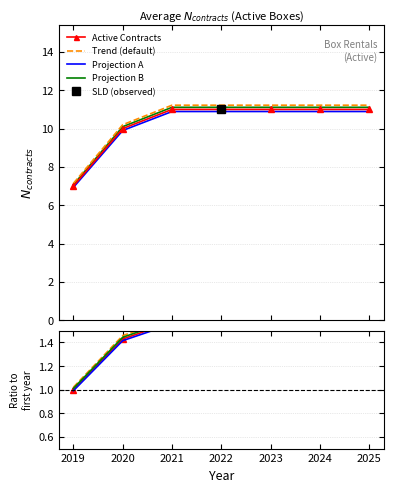

True or false: Active Contracts and Projection A intersect in this chart.

False